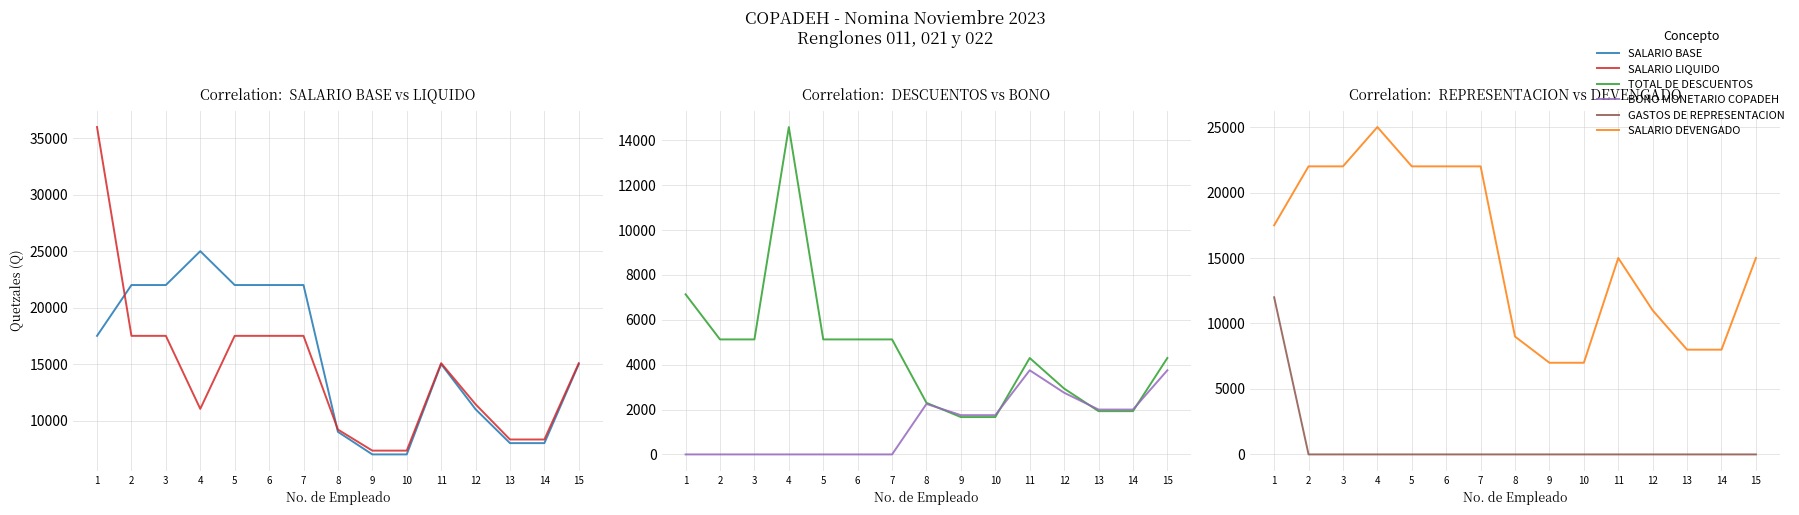

At which label does BONO MONETARIO COPADEH first exceed 1750?

8